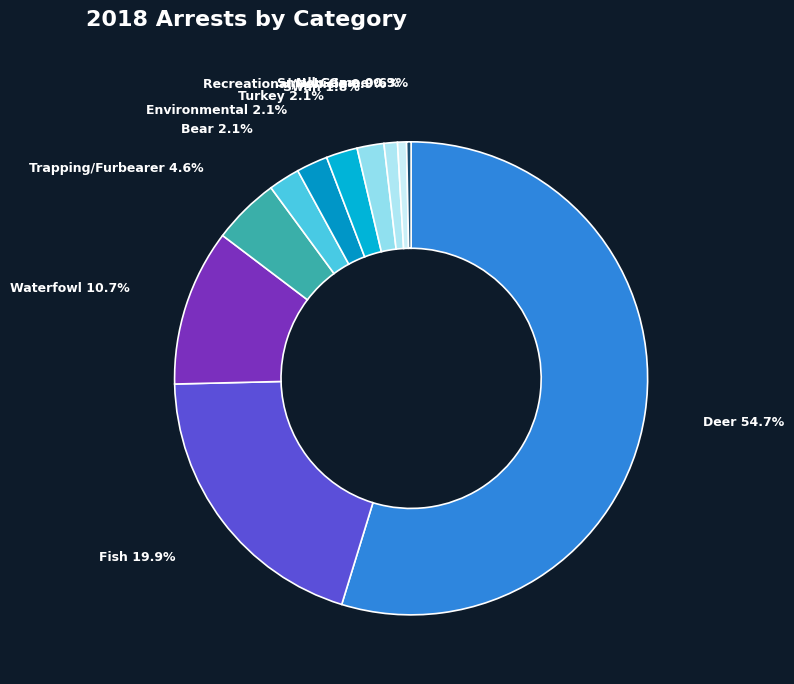

Which category accounts for the majority?

Deer